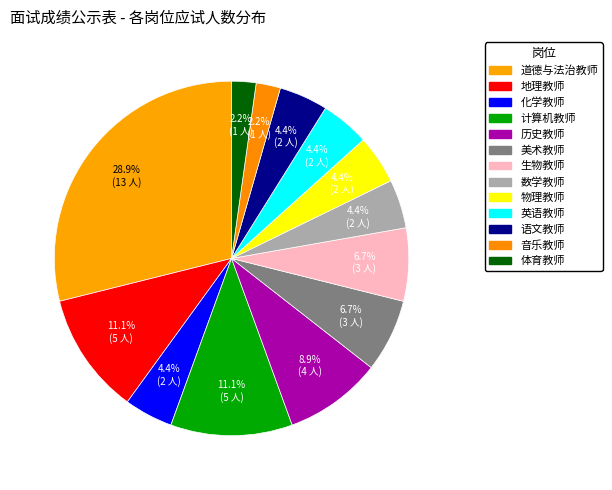

Which category has the smallest portion of the pie?

音乐教师